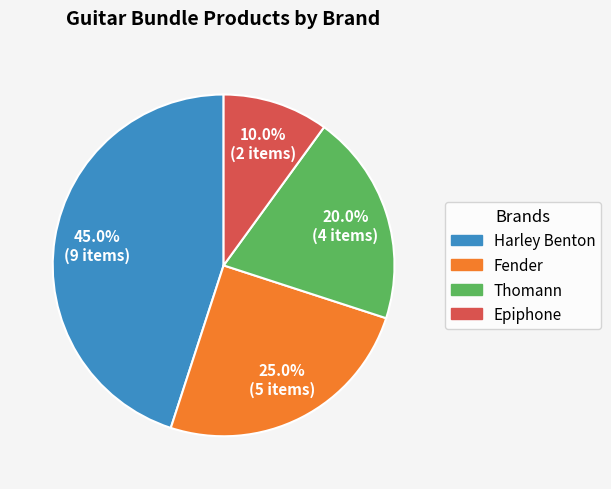

Does any single category account for the majority?

No